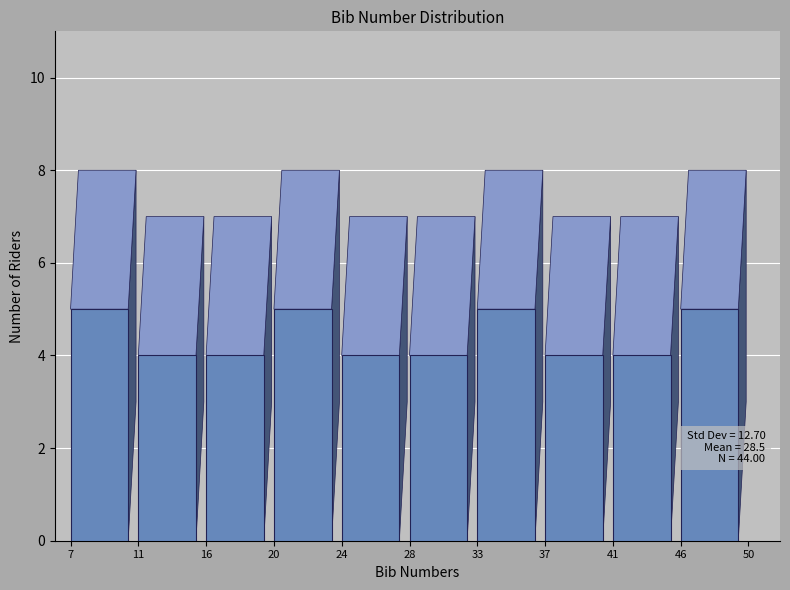

Reading left to right, what are all the values shown in this chart?

5	4	4	5	4	4	5	4	4	5